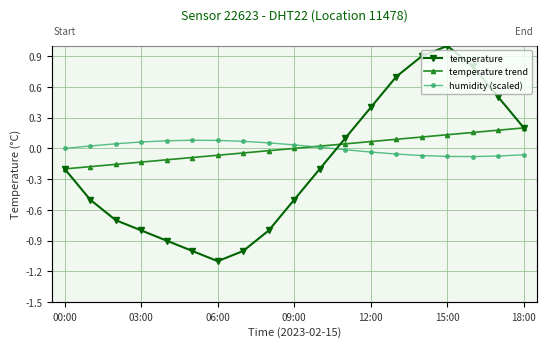

True or false: humidity (scaled) and temperature cross at least once.

True